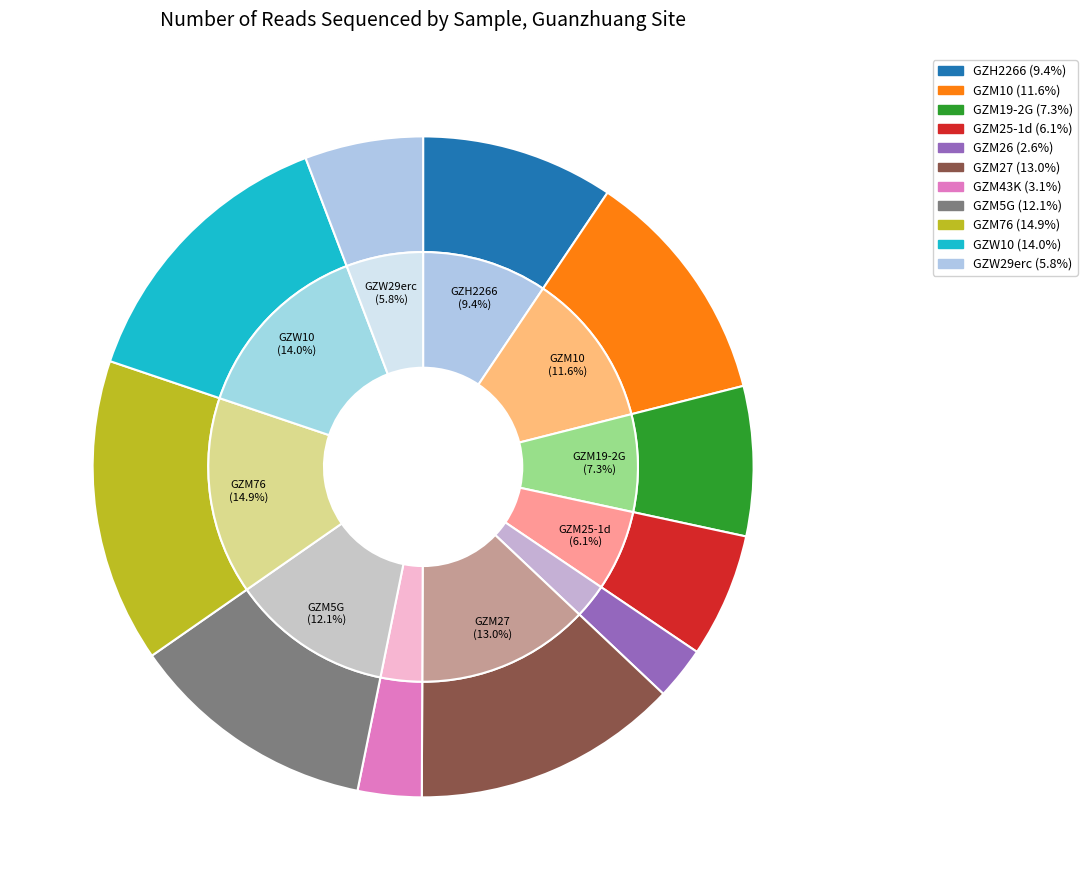

To the nearest percent, what is the difference between the GZM25-1d and GZM10 slice percentages?

6%